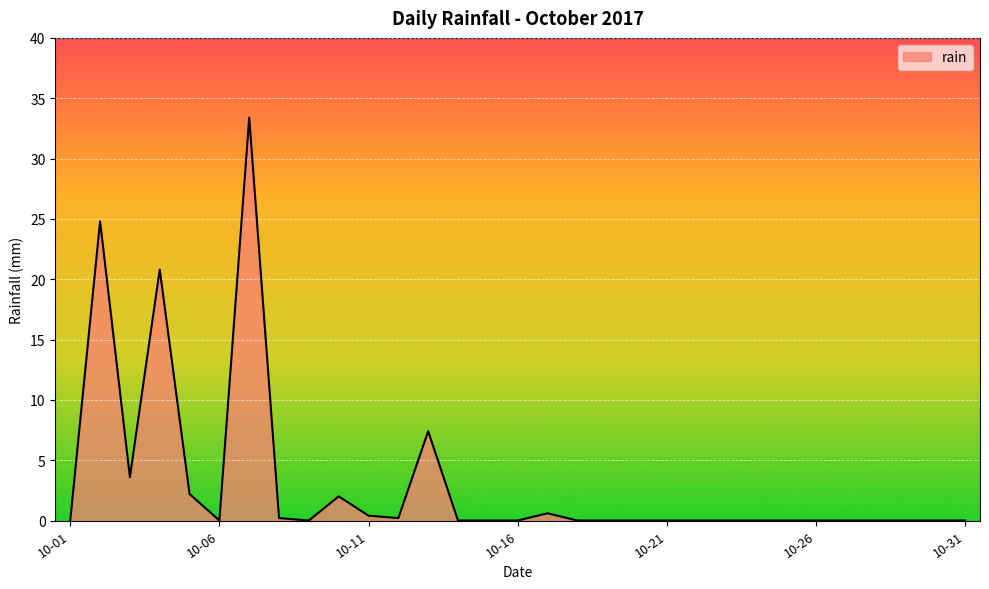

What is the maximum value shown in the chart?

33.4